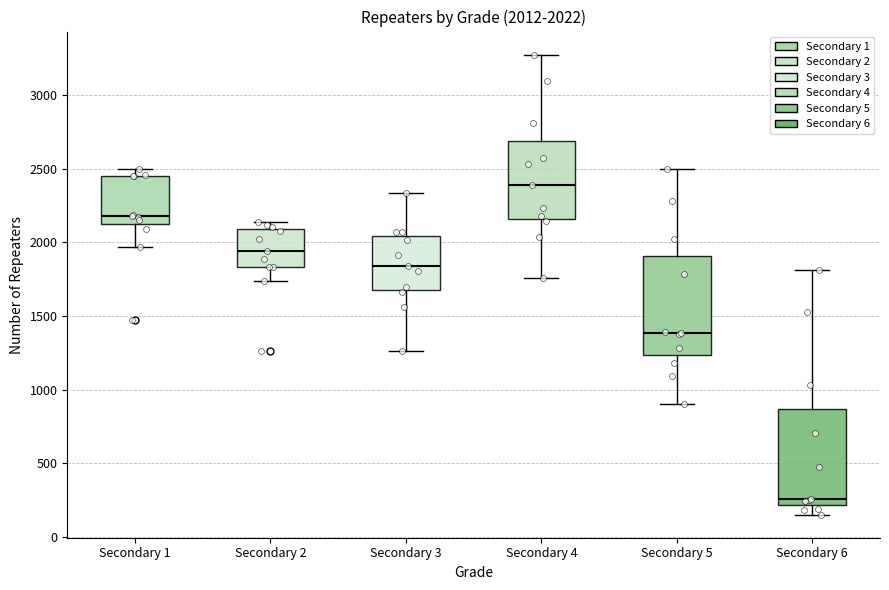

Which box has the lowest median line?

Secondary 6